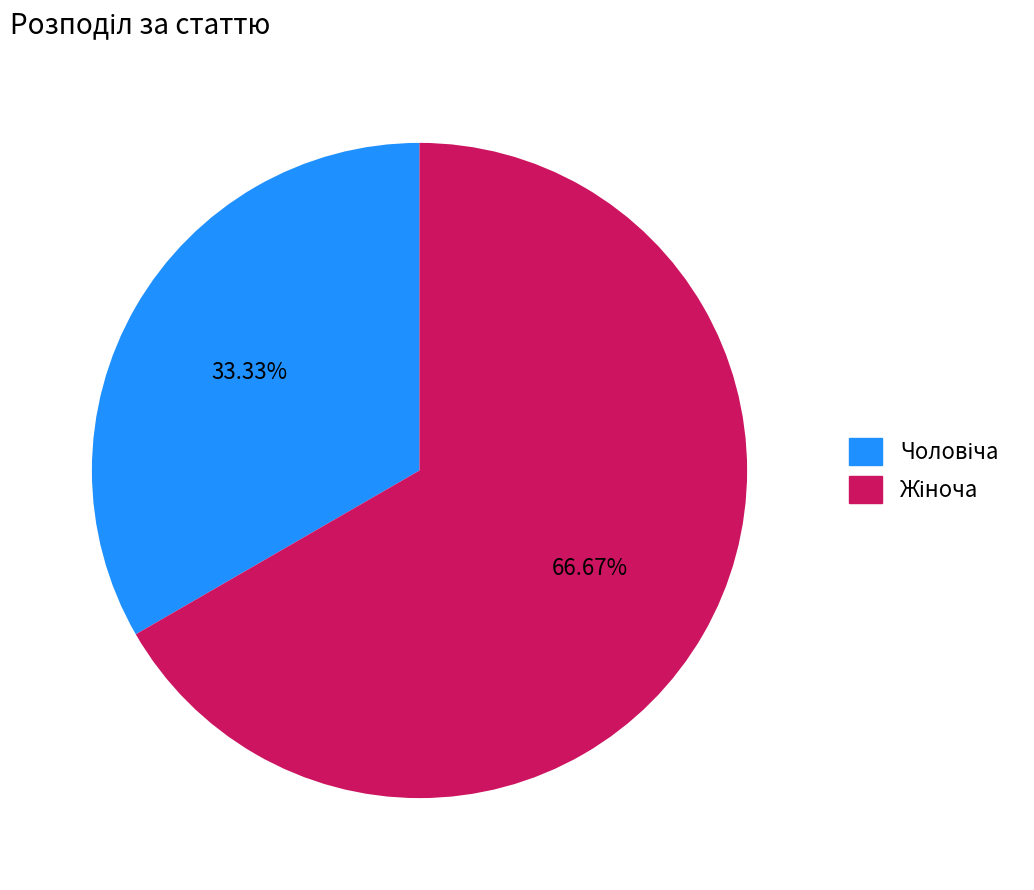

Is there a majority slice in this chart?

Yes